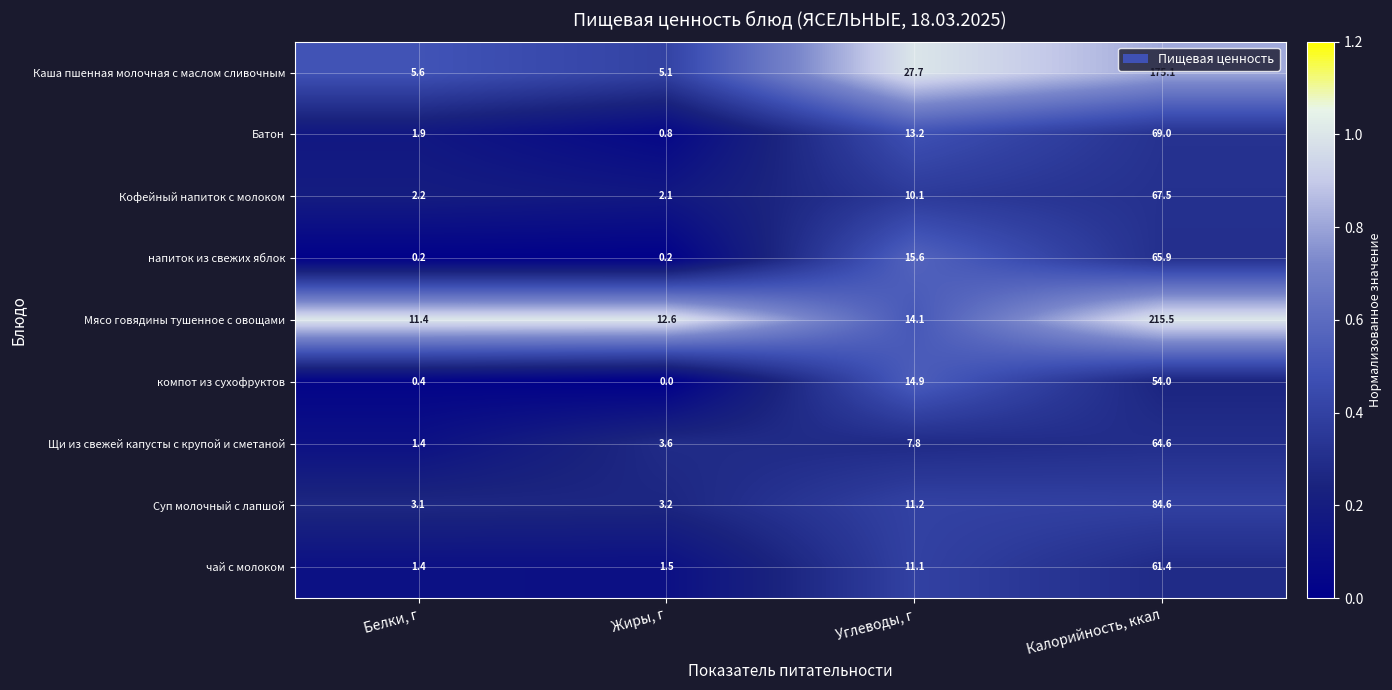

At how many categories does at least one series exceed 0?

4